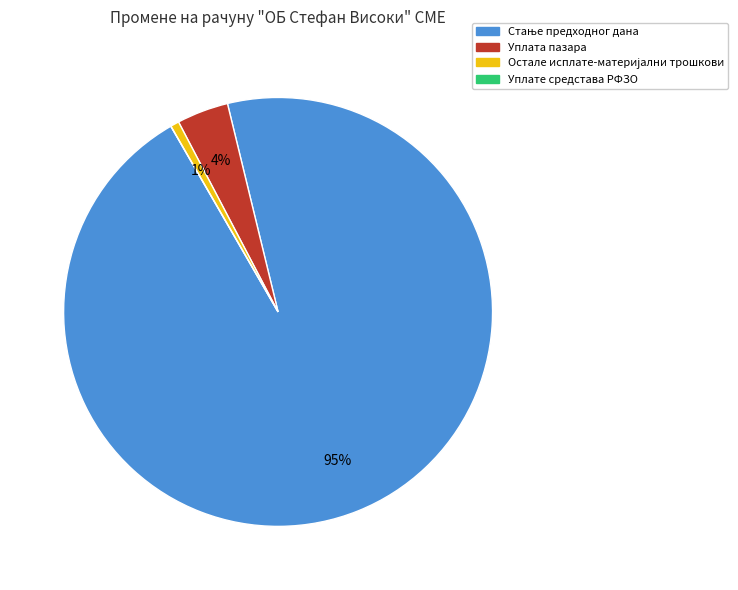

To the nearest percent, what is the difference between the largest and smallest slice percentages?

95%